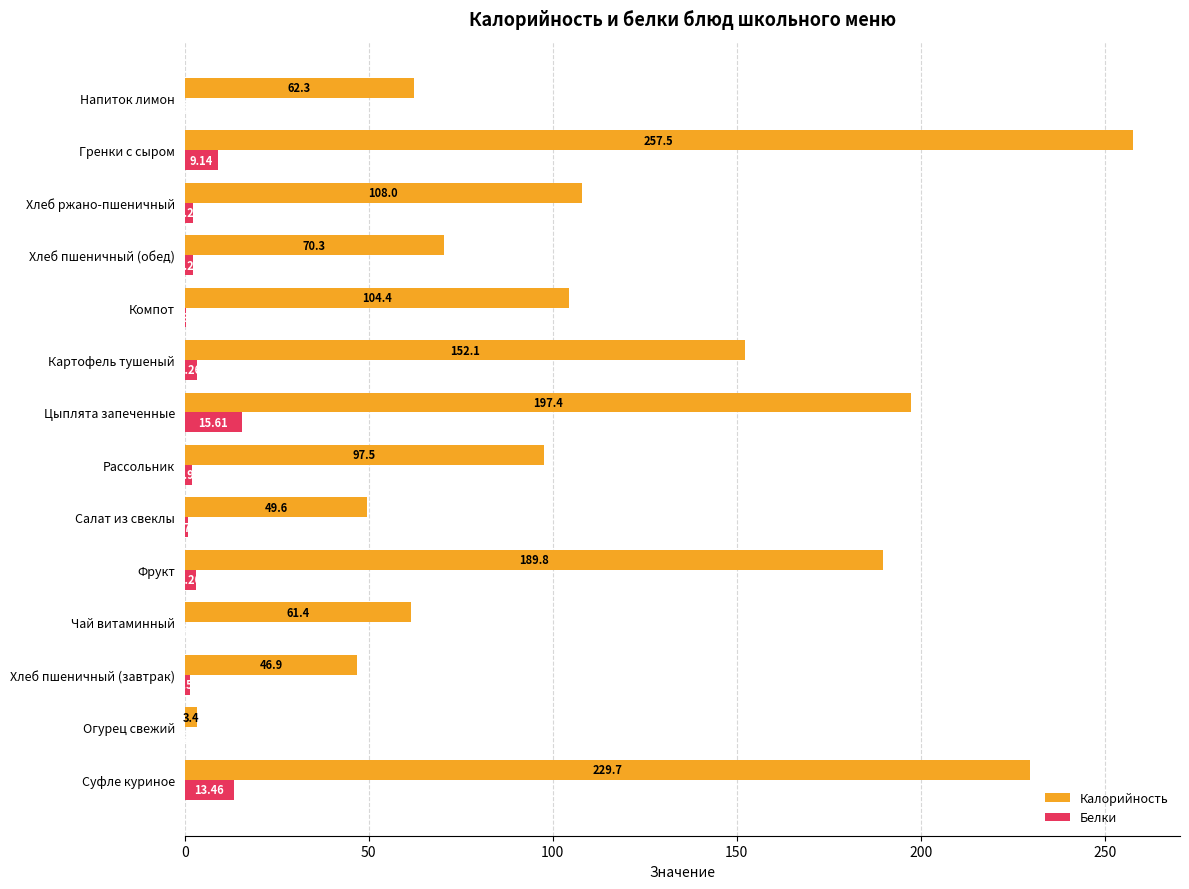

Which series has the largest total across all categories?

Калорийность